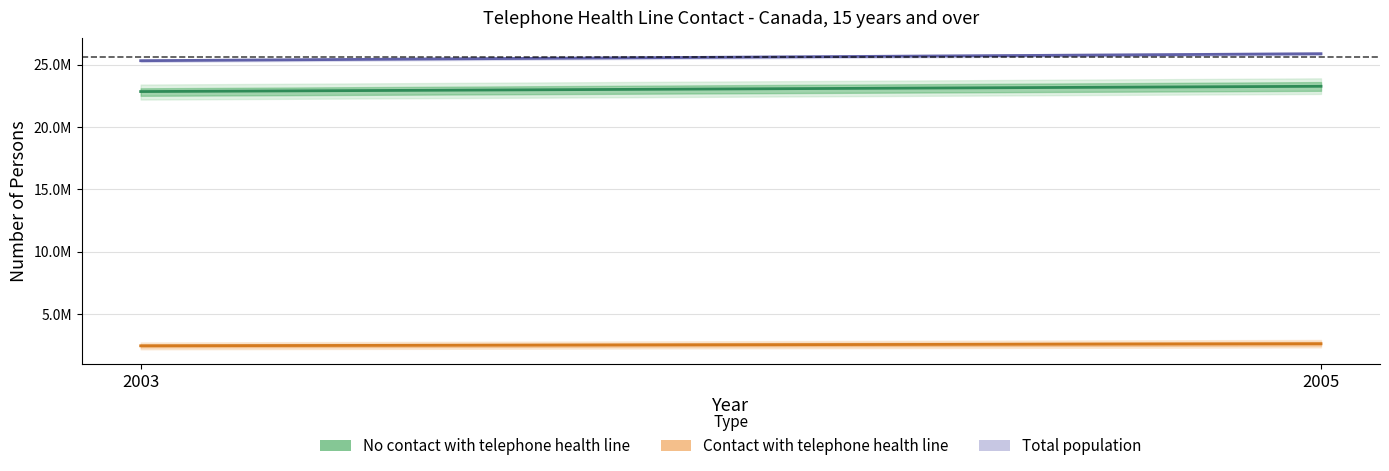

Which series has the largest range (max minus min)?

Total population